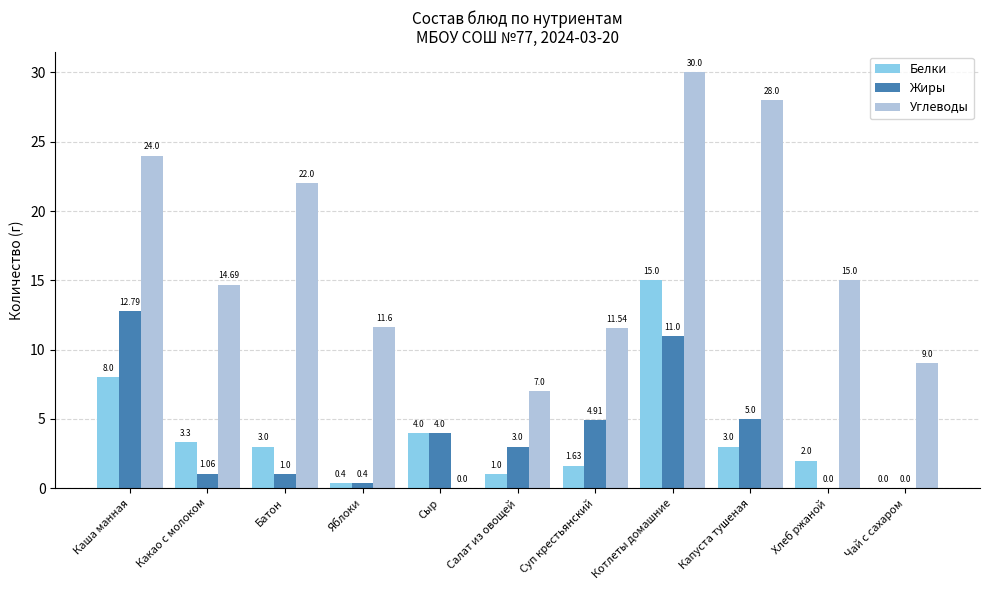

What is the spread (max minus min) of values at Сыр?

4.0